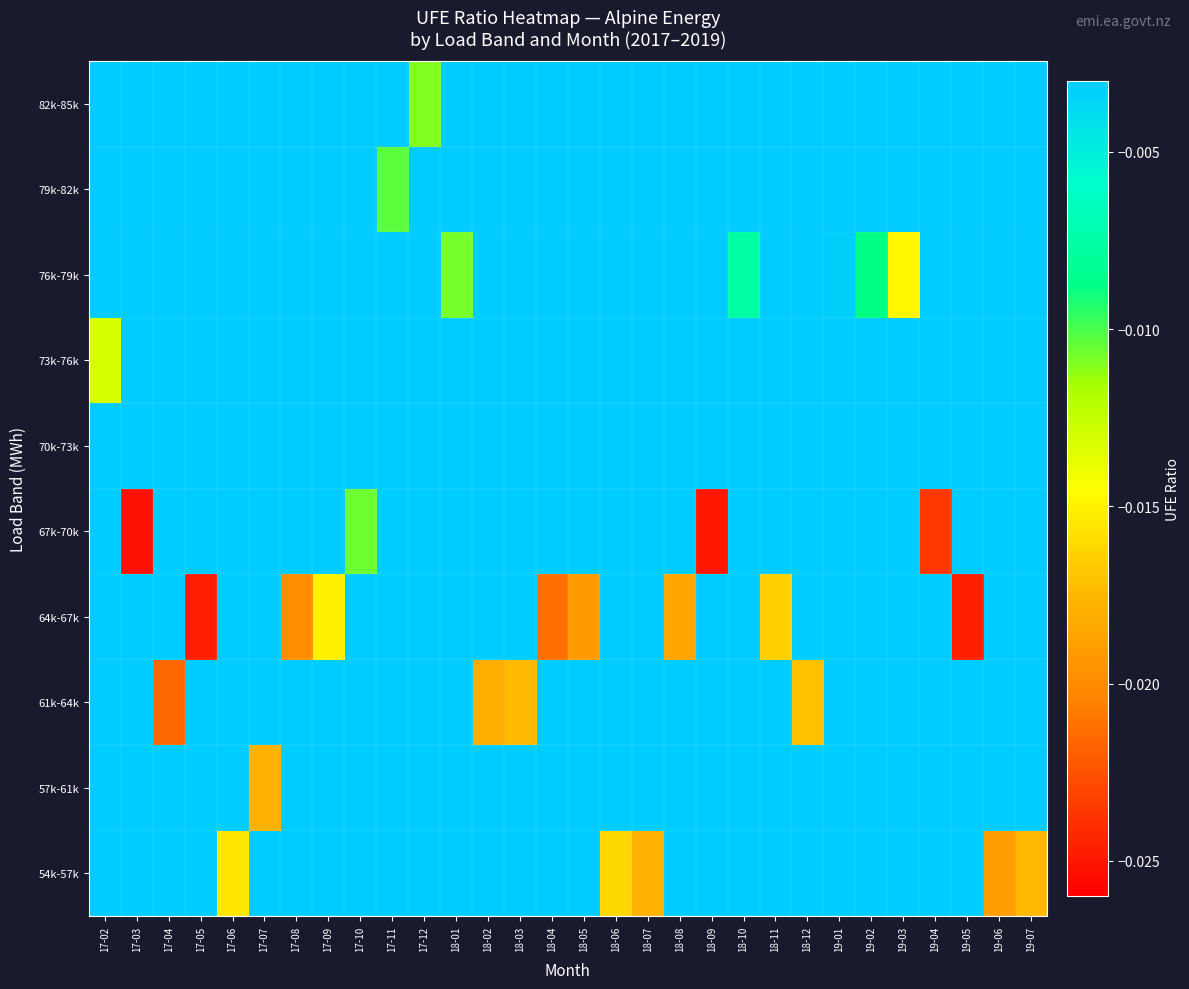

Reading left to right, list all the values displayed in this chart.

54k-57k: 17-02=0.0	17-03=0.0	17-04=0.0	17-05=0.0	17-06=-0.0	17-07=0.0	17-08=0.0	17-09=0.0	17-10=0.0	17-11=0.0	17-12=0.0	18-01=0.0	18-02=0.0	18-03=0.0	18-04=0.0	18-05=0.0	18-06=-0.0	18-07=-0.0	18-08=0.0	18-09=0.0	18-10=0.0	18-11=0.0	18-12=0.0	19-01=0.0	19-02=0.0	19-03=0.0	19-04=0.0	19-05=0.0	19-06=-0.0	19-07=-0.0
57k-61k: 17-02=0.0	17-03=0.0	17-04=0.0	17-05=0.0	17-06=0.0	17-07=-0.0	17-08=0.0	17-09=0.0	17-10=0.0	17-11=0.0	17-12=0.0	18-01=0.0	18-02=0.0	18-03=0.0	18-04=0.0	18-05=0.0	18-06=0.0	18-07=0.0	18-08=0.0	18-09=0.0	18-10=0.0	18-11=0.0	18-12=0.0	19-01=0.0	19-02=0.0	19-03=0.0	19-04=0.0	19-05=0.0	19-06=0.0	19-07=0.0
61k-64k: 17-02=0.0	17-03=0.0	17-04=-0.0	17-05=0.0	17-06=0.0	17-07=0.0	17-08=0.0	17-09=0.0	17-10=0.0	17-11=0.0	17-12=0.0	18-01=0.0	18-02=-0.0	18-03=-0.0	18-04=0.0	18-05=0.0	18-06=0.0	18-07=0.0	18-08=0.0	18-09=0.0	18-10=0.0	18-11=0.0	18-12=-0.0	19-01=0.0	19-02=0.0	19-03=0.0	19-04=0.0	19-05=0.0	19-06=0.0	19-07=0.0
64k-67k: 17-02=0.0	17-03=0.0	17-04=0.0	17-05=-0.0	17-06=0.0	17-07=0.0	17-08=-0.0	17-09=-0.0	17-10=0.0	17-11=0.0	17-12=0.0	18-01=0.0	18-02=0.0	18-03=0.0	18-04=-0.0	18-05=-0.0	18-06=0.0	18-07=0.0	18-08=-0.0	18-09=0.0	18-10=0.0	18-11=-0.0	18-12=0.0	19-01=0.0	19-02=0.0	19-03=0.0	19-04=0.0	19-05=-0.0	19-06=0.0	19-07=0.0
67k-70k: 17-02=0.0	17-03=-0.0	17-04=0.0	17-05=0.0	17-06=0.0	17-07=0.0	17-08=0.0	17-09=0.0	17-10=-0.0	17-11=0.0	17-12=0.0	18-01=0.0	18-02=0.0	18-03=0.0	18-04=0.0	18-05=0.0	18-06=0.0	18-07=0.0	18-08=0.0	18-09=-0.0	18-10=0.0	18-11=0.0	18-12=0.0	19-01=0.0	19-02=0.0	19-03=0.0	19-04=-0.0	19-05=0.0	19-06=0.0	19-07=0.0
70k-73k: 17-02=0.0	17-03=0.0	17-04=0.0	17-05=0.0	17-06=0.0	17-07=0.0	17-08=0.0	17-09=0.0	17-10=0.0	17-11=0.0	17-12=0.0	18-01=0.0	18-02=0.0	18-03=0.0	18-04=0.0	18-05=0.0	18-06=0.0	18-07=0.0	18-08=0.0	18-09=0.0	18-10=0.0	18-11=0.0	18-12=0.0	19-01=0.0	19-02=0.0	19-03=0.0	19-04=0.0	19-05=0.0	19-06=0.0	19-07=0.0
73k-76k: 17-02=-0.0	17-03=0.0	17-04=0.0	17-05=0.0	17-06=0.0	17-07=0.0	17-08=0.0	17-09=0.0	17-10=0.0	17-11=0.0	17-12=0.0	18-01=0.0	18-02=0.0	18-03=0.0	18-04=0.0	18-05=0.0	18-06=0.0	18-07=0.0	18-08=0.0	18-09=0.0	18-10=0.0	18-11=0.0	18-12=0.0	19-01=0.0	19-02=0.0	19-03=0.0	19-04=0.0	19-05=0.0	19-06=0.0	19-07=0.0
76k-79k: 17-02=0.0	17-03=0.0	17-04=0.0	17-05=0.0	17-06=0.0	17-07=0.0	17-08=0.0	17-09=0.0	17-10=0.0	17-11=0.0	17-12=0.0	18-01=-0.0	18-02=0.0	18-03=0.0	18-04=0.0	18-05=0.0	18-06=0.0	18-07=0.0	18-08=0.0	18-09=0.0	18-10=-0.0	18-11=0.0	18-12=0.0	19-01=-0.0	19-02=-0.0	19-03=-0.0	19-04=0.0	19-05=0.0	19-06=0.0	19-07=0.0
79k-82k: 17-02=0.0	17-03=0.0	17-04=0.0	17-05=0.0	17-06=0.0	17-07=0.0	17-08=0.0	17-09=0.0	17-10=0.0	17-11=-0.0	17-12=0.0	18-01=0.0	18-02=0.0	18-03=0.0	18-04=0.0	18-05=0.0	18-06=0.0	18-07=0.0	18-08=0.0	18-09=0.0	18-10=0.0	18-11=0.0	18-12=0.0	19-01=0.0	19-02=0.0	19-03=0.0	19-04=0.0	19-05=0.0	19-06=0.0	19-07=0.0
82k-85k: 17-02=0.0	17-03=0.0	17-04=0.0	17-05=0.0	17-06=0.0	17-07=0.0	17-08=0.0	17-09=0.0	17-10=0.0	17-11=0.0	17-12=-0.0	18-01=0.0	18-02=0.0	18-03=0.0	18-04=0.0	18-05=0.0	18-06=0.0	18-07=0.0	18-08=0.0	18-09=0.0	18-10=0.0	18-11=0.0	18-12=0.0	19-01=0.0	19-02=0.0	19-03=0.0	19-04=0.0	19-05=0.0	19-06=0.0	19-07=0.0